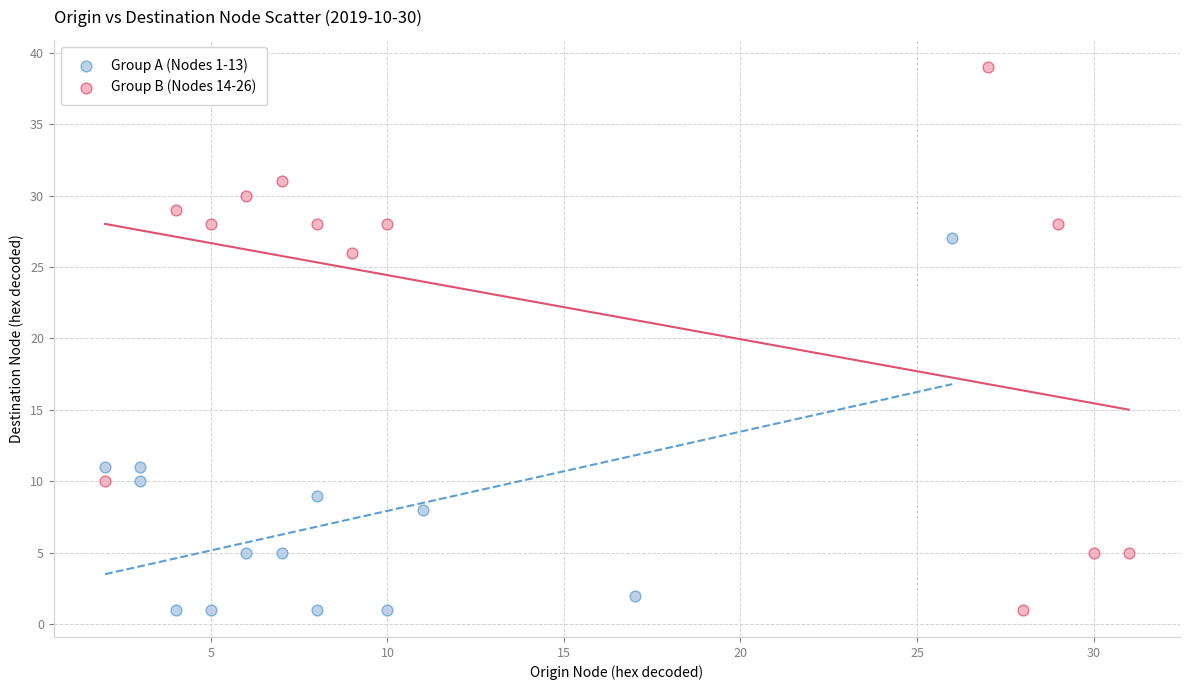

Which series reaches the maximum Y coordinate?

Group B (Nodes 14-26)